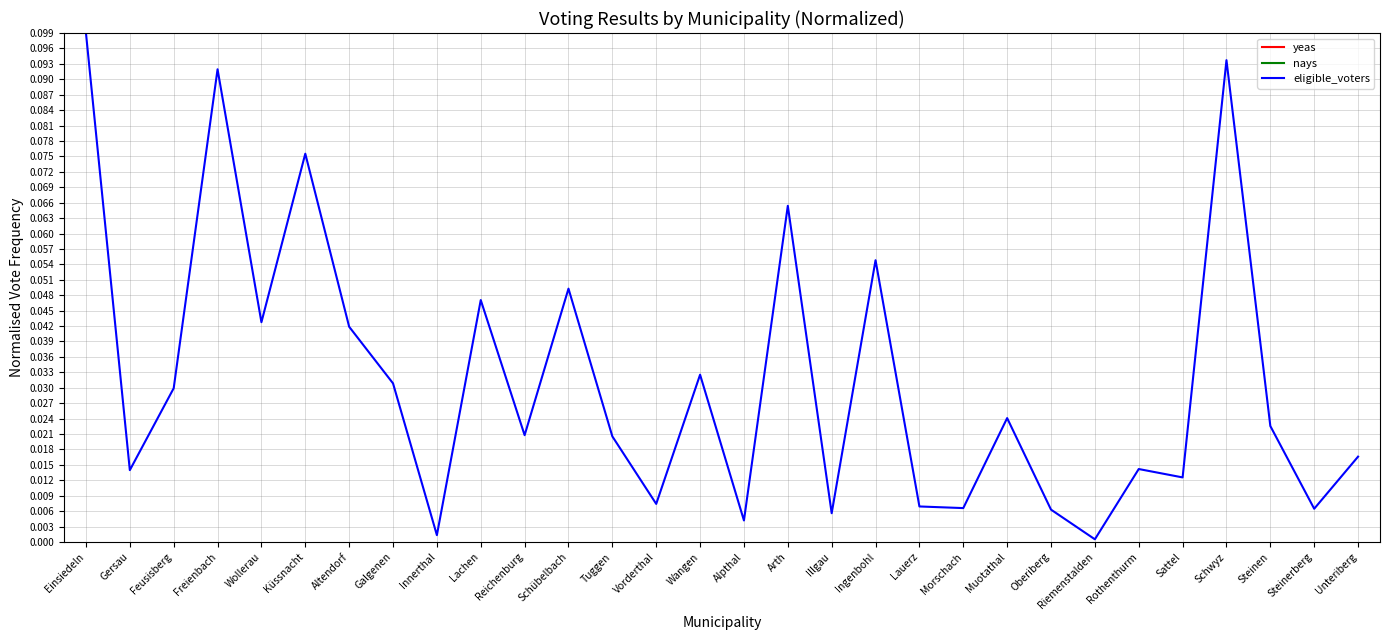

What position from the right is Schübelbach?

19